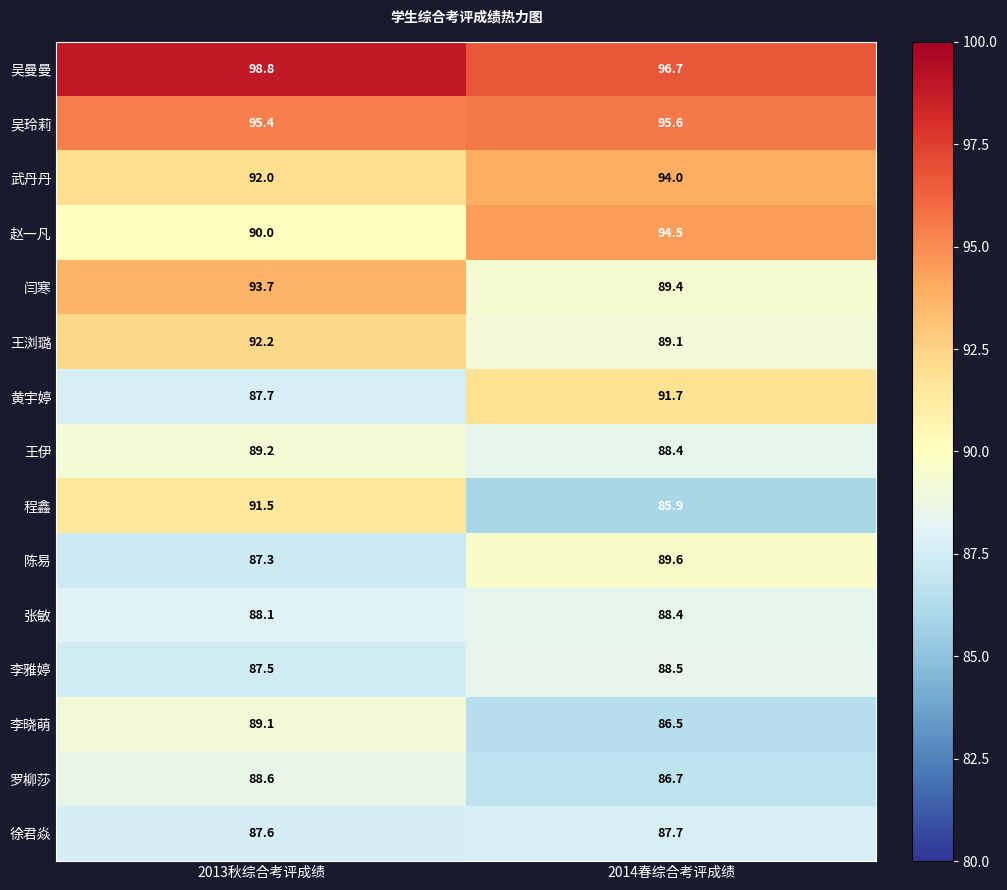

Reading left to right, list all the values displayed in this chart.

吴曼曼: 2013秋综合考评成绩=98.8	2014春综合考评成绩=96.7
吴玲莉: 2013秋综合考评成绩=95.4	2014春综合考评成绩=95.6
武丹丹: 2013秋综合考评成绩=92.0	2014春综合考评成绩=94.0
赵一凡: 2013秋综合考评成绩=90.0	2014春综合考评成绩=94.5
闫寒: 2013秋综合考评成绩=93.7	2014春综合考评成绩=89.4
王浏璐: 2013秋综合考评成绩=92.2	2014春综合考评成绩=89.1
黄宇婷: 2013秋综合考评成绩=87.7	2014春综合考评成绩=91.7
王伊: 2013秋综合考评成绩=89.2	2014春综合考评成绩=88.4
程鑫: 2013秋综合考评成绩=91.5	2014春综合考评成绩=85.9
陈易: 2013秋综合考评成绩=87.3	2014春综合考评成绩=89.6
张敏: 2013秋综合考评成绩=88.1	2014春综合考评成绩=88.4
李雅婷: 2013秋综合考评成绩=87.5	2014春综合考评成绩=88.5
李晓萌: 2013秋综合考评成绩=89.1	2014春综合考评成绩=86.5
罗柳莎: 2013秋综合考评成绩=88.6	2014春综合考评成绩=86.7
徐君焱: 2013秋综合考评成绩=87.6	2014春综合考评成绩=87.7